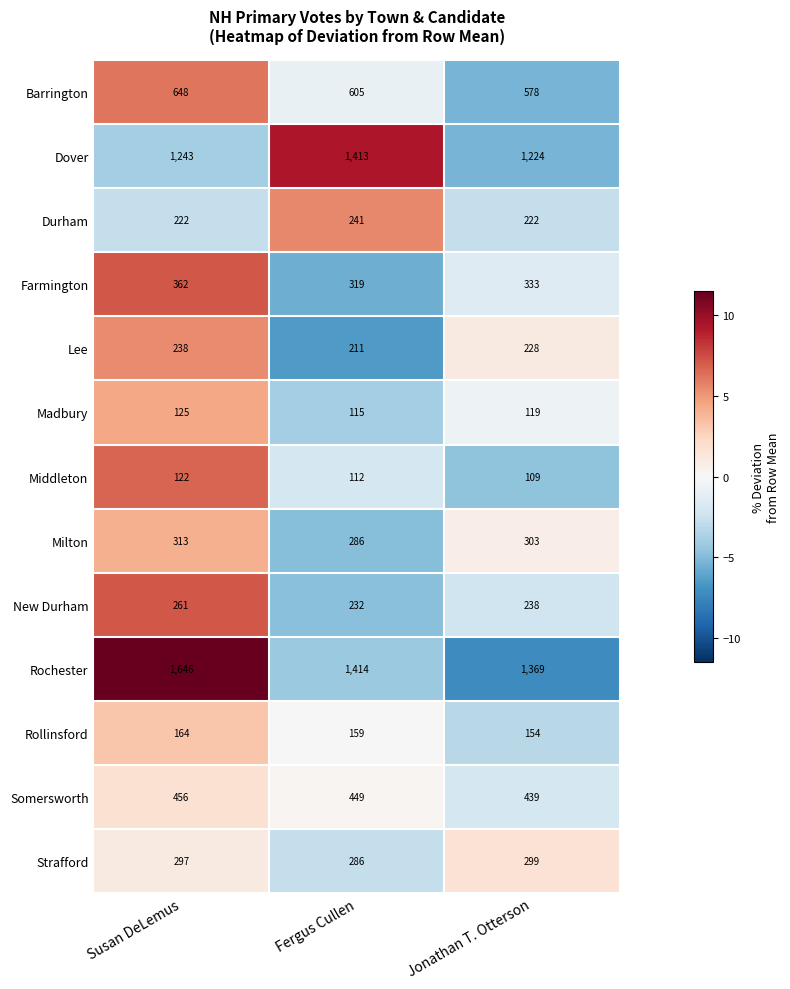

Which category has the lowest value across all series?

Jonathan T. Otterson